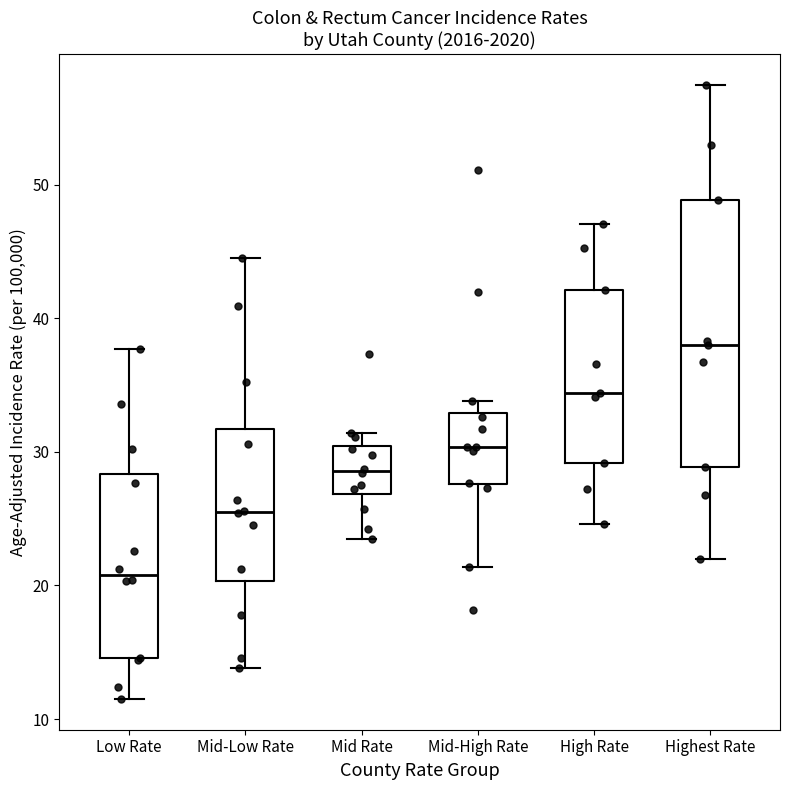

Reading left to right, transcribe this box plot: for each box, give where its median line is, the range the box spans, and where its two whiskers end, as read against the y-axis. The values are not printed on the chart, so give them approximately, as read against the axis.

Low Rate: median 21, box 15 to 28, whiskers 12 to 38
Mid-Low Rate: median 26, box 20 to 32, whiskers 14 to 45
Mid Rate: median 29, box 27 to 30, whiskers 24 to 31
Mid-High Rate: median 30, box 28 to 33, whiskers 21 to 34
High Rate: median 34, box 29 to 42, whiskers 25 to 47
Highest Rate: median 38, box 29 to 49, whiskers 22 to 58